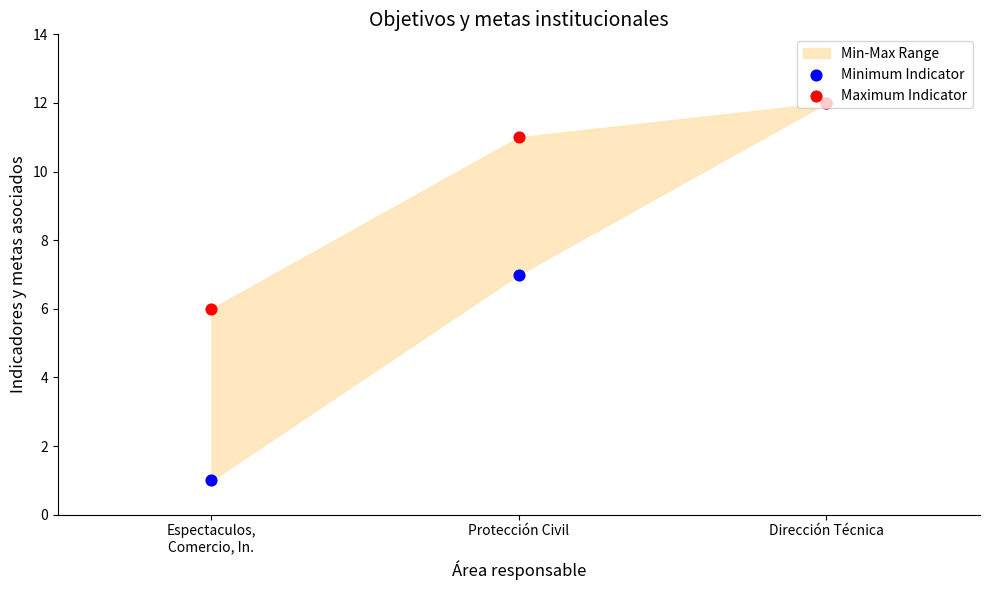

At which category is the sum across all series the highest?

Dirección Técnica